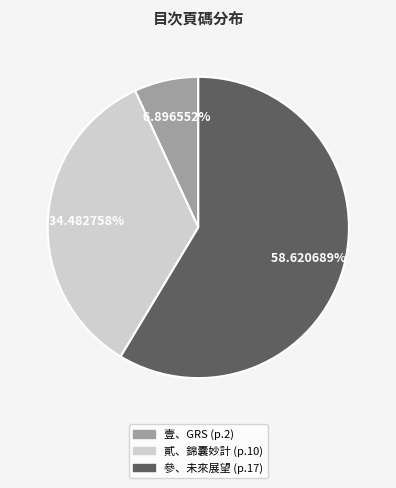

Does any single category account for the majority?

Yes